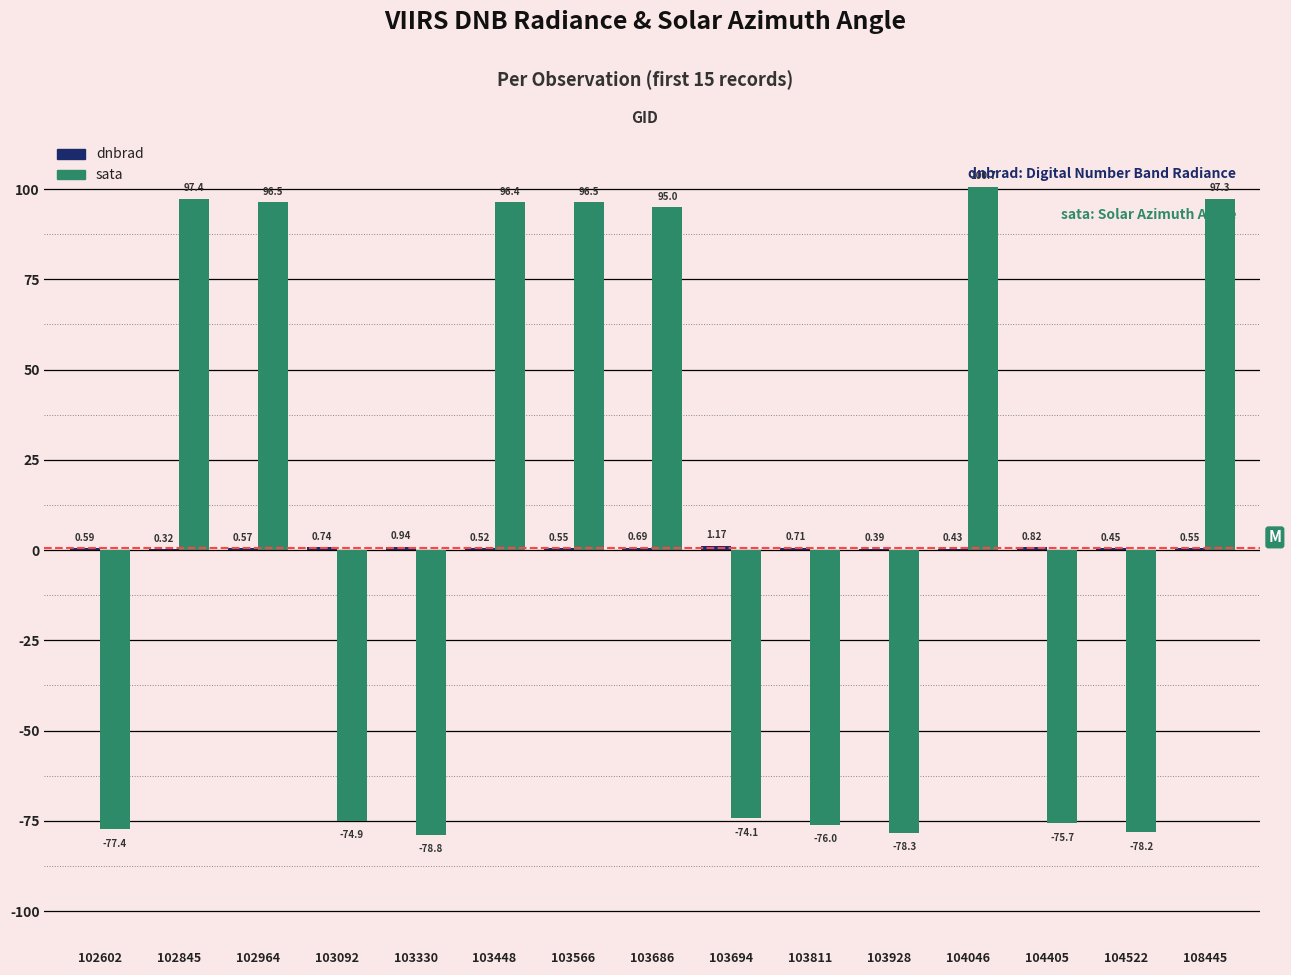

At which category is the sum across all series the highest?

104046